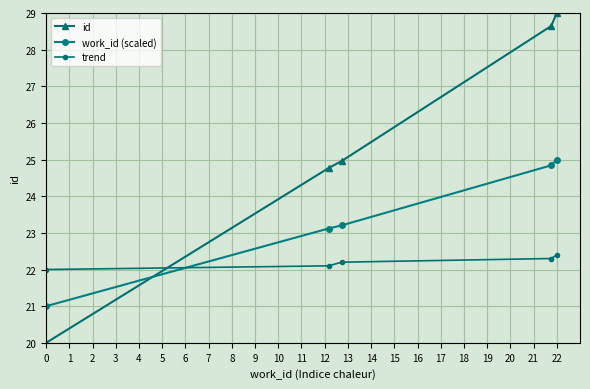

What is the value of the trend point at the 5th from the left?

22.4